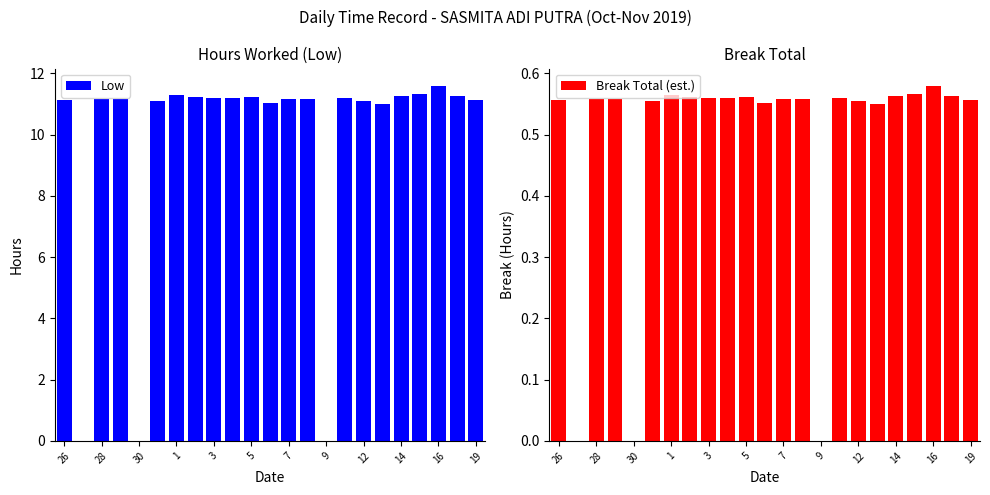

Which series has the widest spread of values?

Low